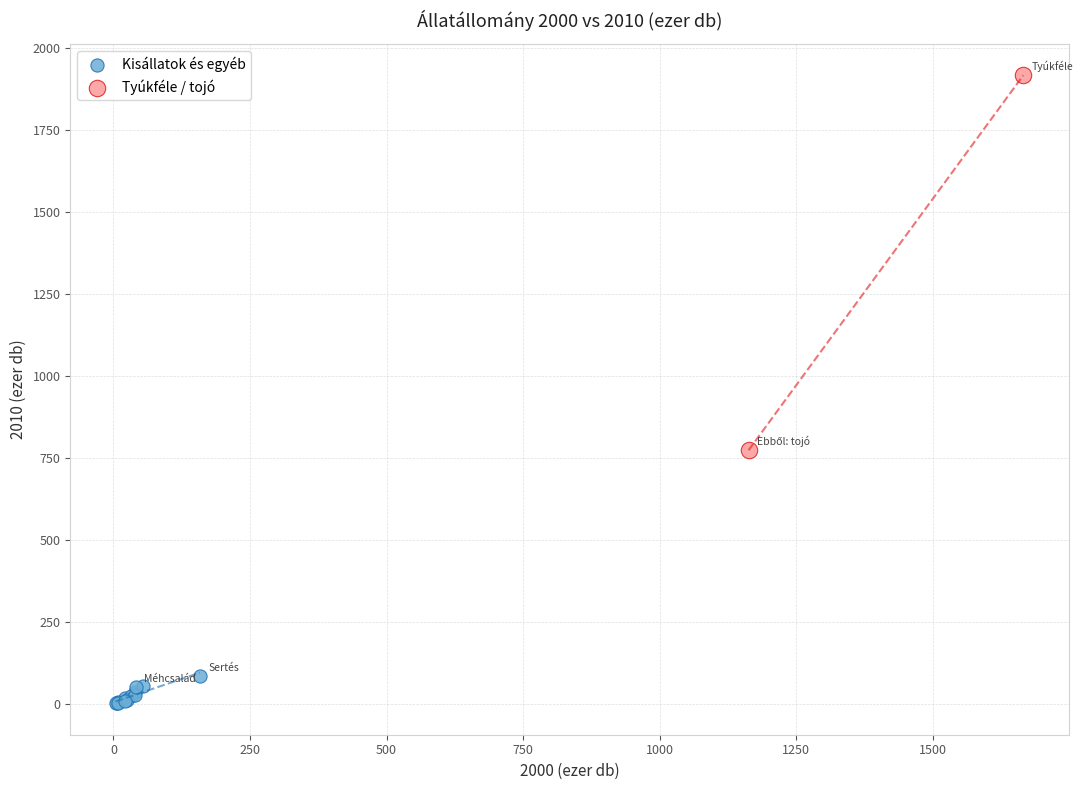

What are all the series names shown in the legend?

Kisállatok és egyéb, Tyúkféle / tojó